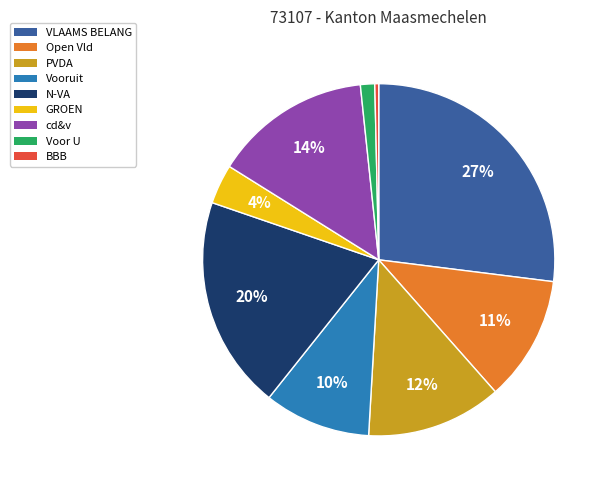

The Voor U slice represents 1% of the pie. True or false?

True